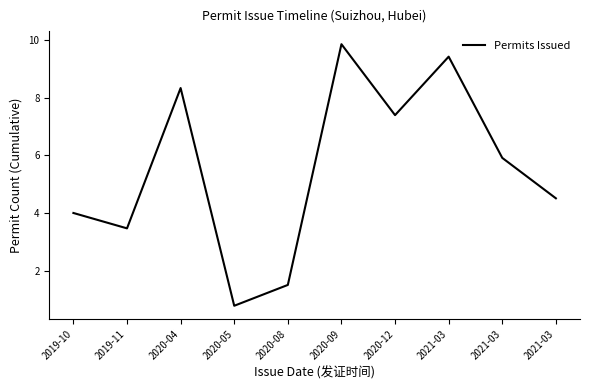

Between 2021-03 and 2020-05, which is larger?

2021-03